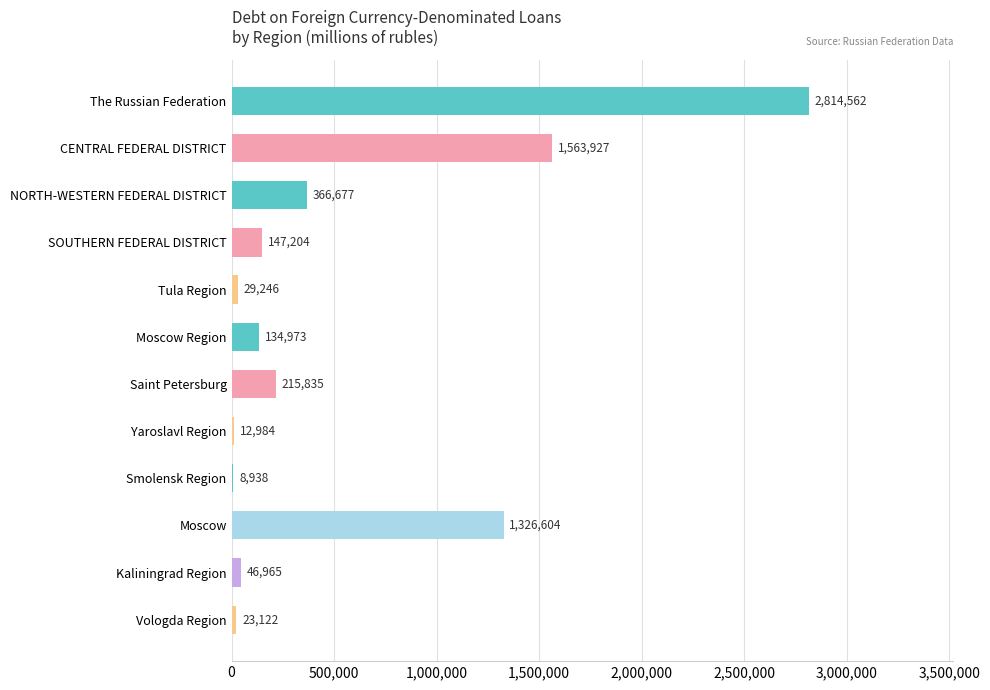

What is the average value?

557586